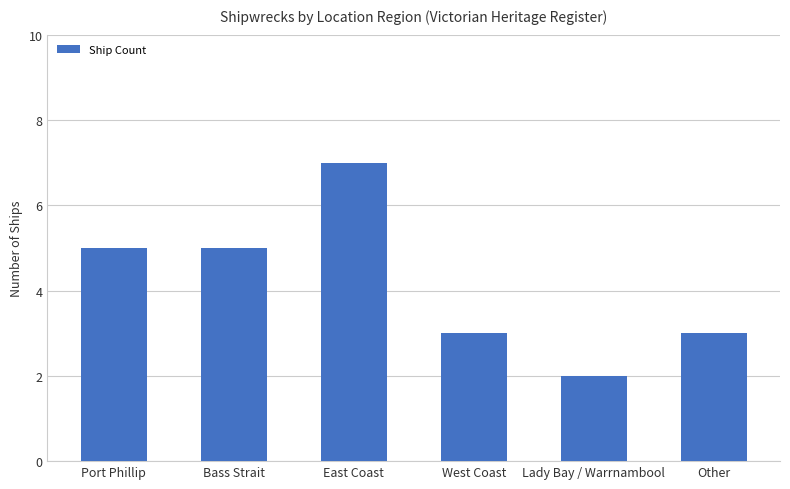

Is it true that the value at West Coast is 5?

False